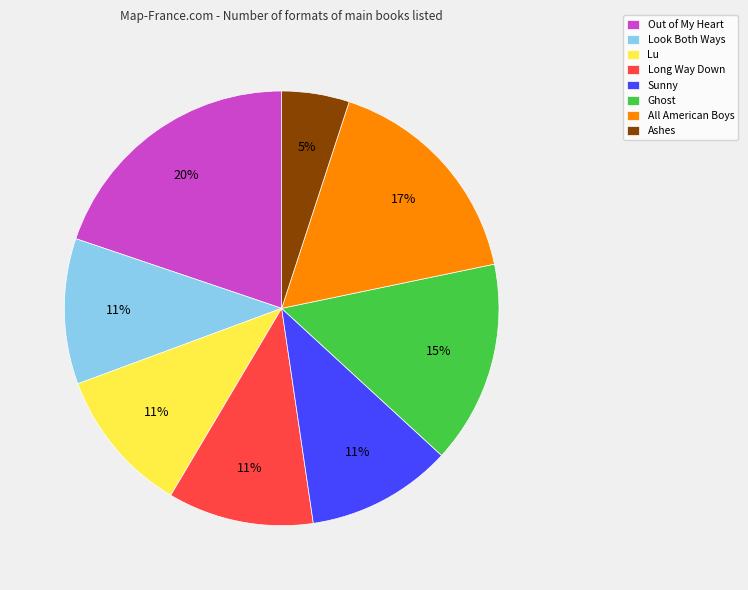

Is the sum of Lu and Out of My Heart greater than half?

No